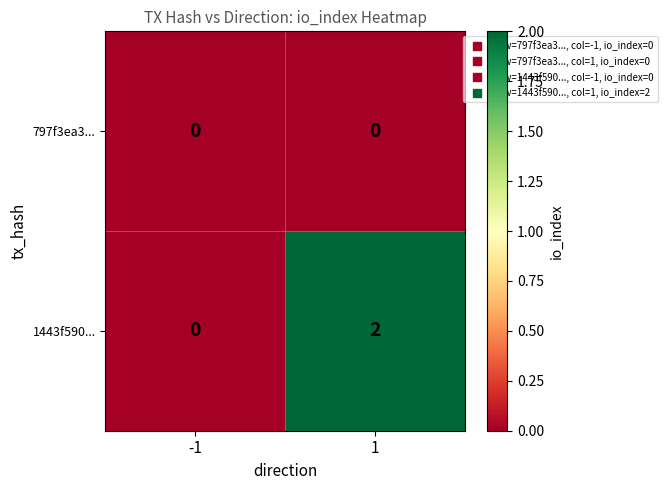

At which category does the chart reach its peak across all series?

1